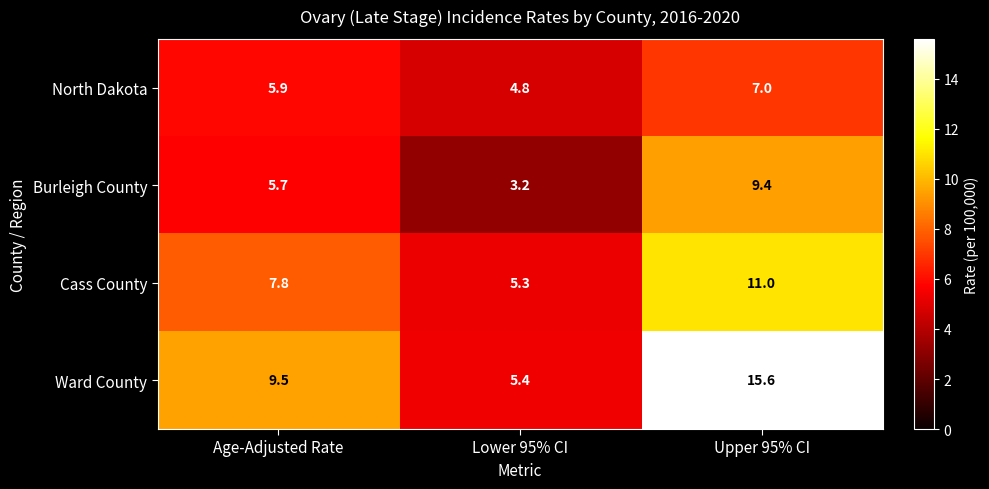

At how many categories does at least one series exceed 12?

1